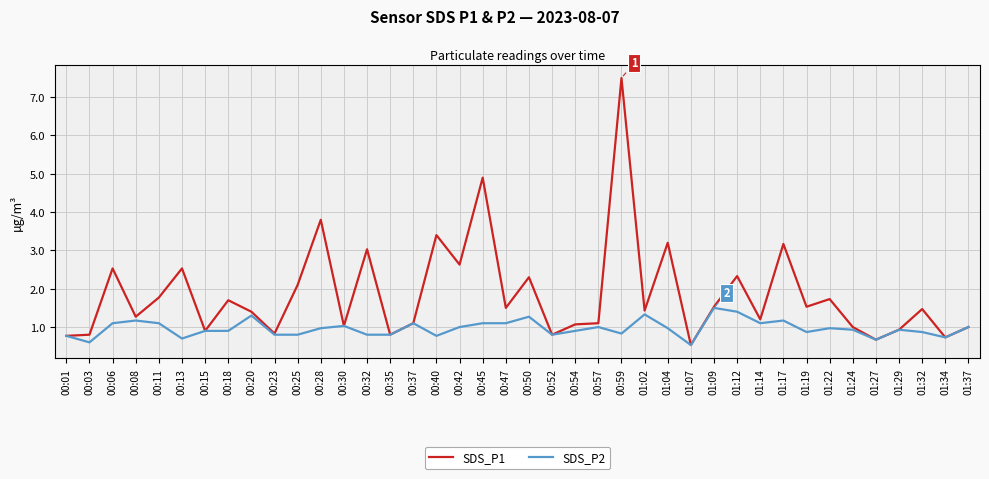

At 00:59, list the series in order from largest to smallest.

SDS_P1, SDS_P2